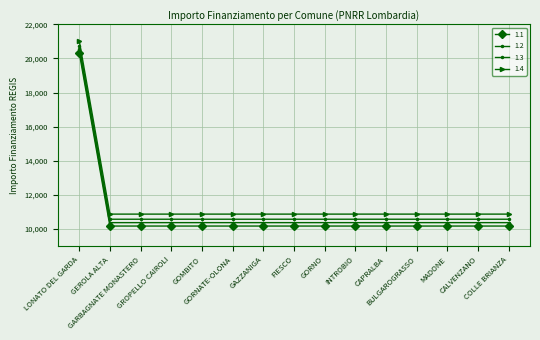

At how many categories does at least one series exceed 18933?

1